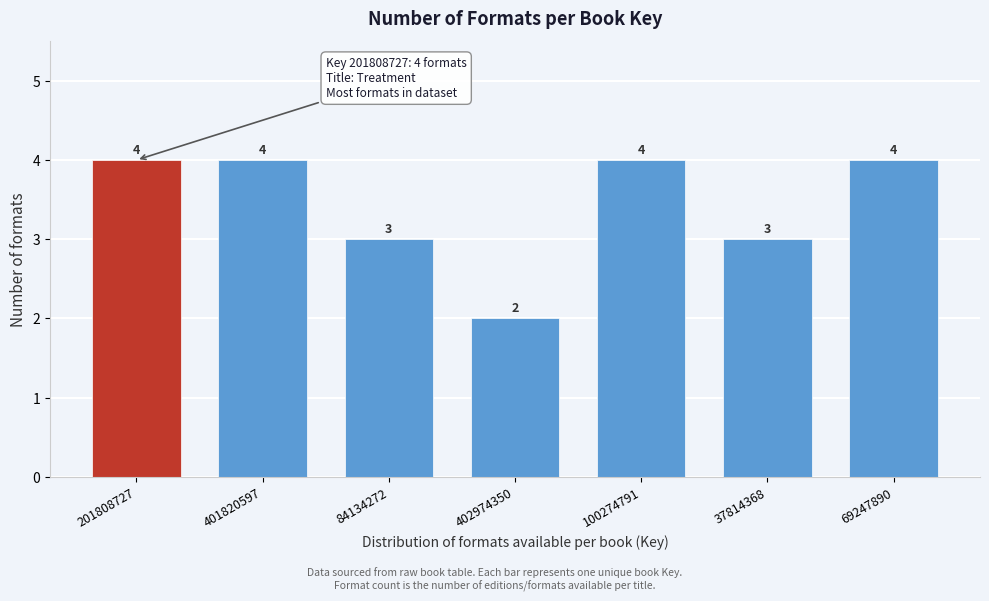

Reading left to right, list all the values displayed in this chart.

201808727=4	401820597=4	84134272=3	402974350=2	100274791=4	37814368=3	69247890=4